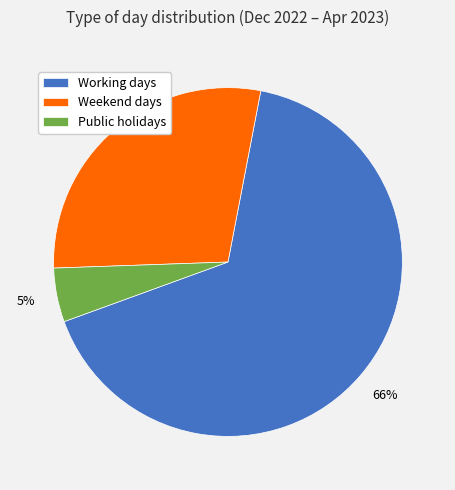

To the nearest percent, what is the average slice percentage?

33%